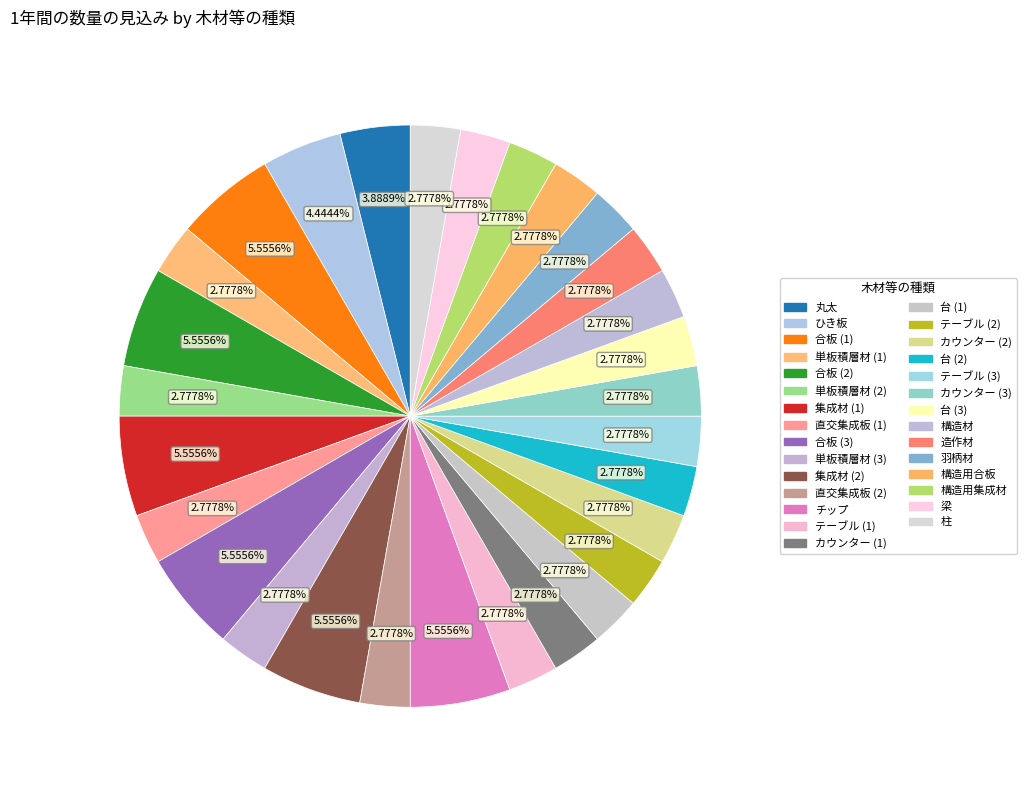

What percentage do 合板 (3) and 直交集成板 (2) together represent?

8.3%